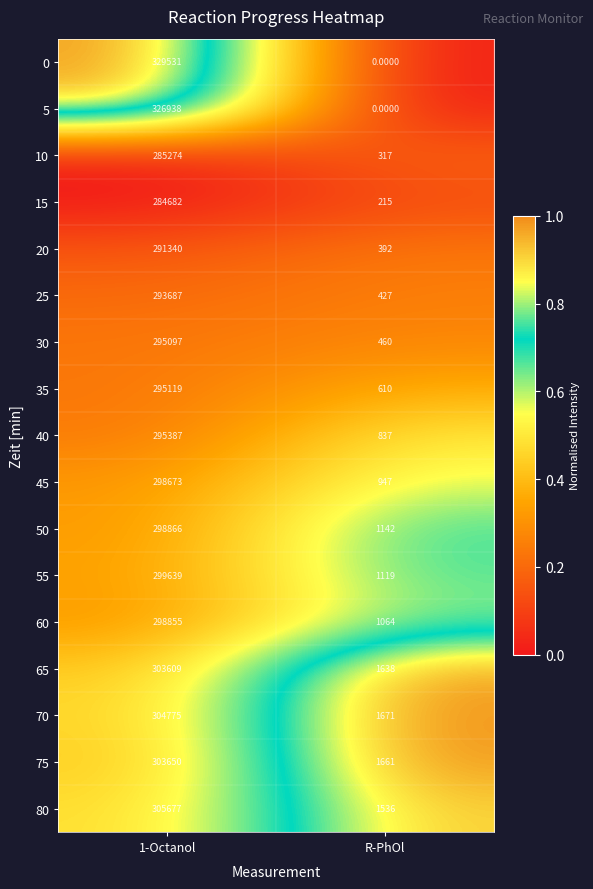

What is the spread (max minus min) of values at 1-Octanol?

44849